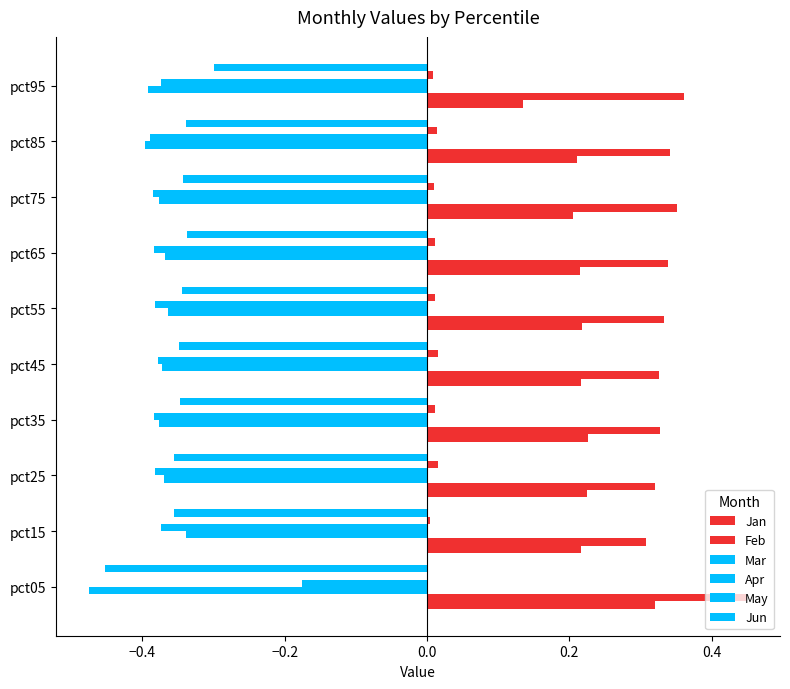

How many distinct data groups are displayed?

6